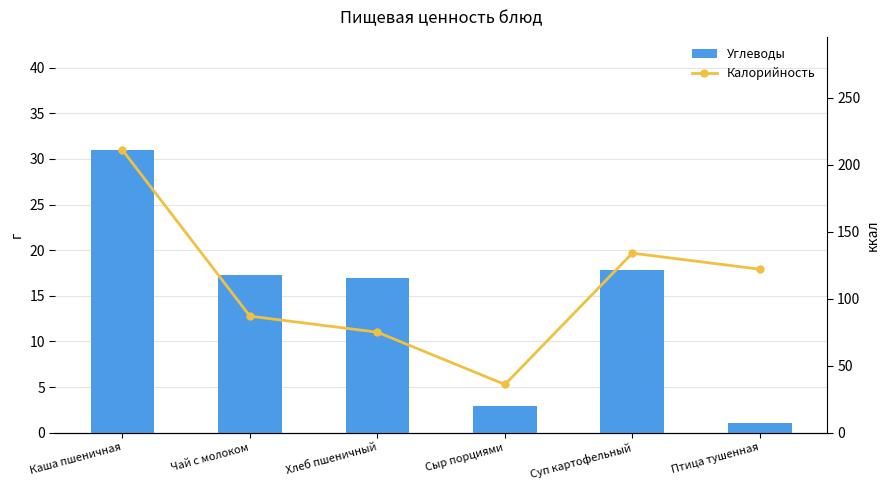

Which series has the largest total across all categories?

Калорийность